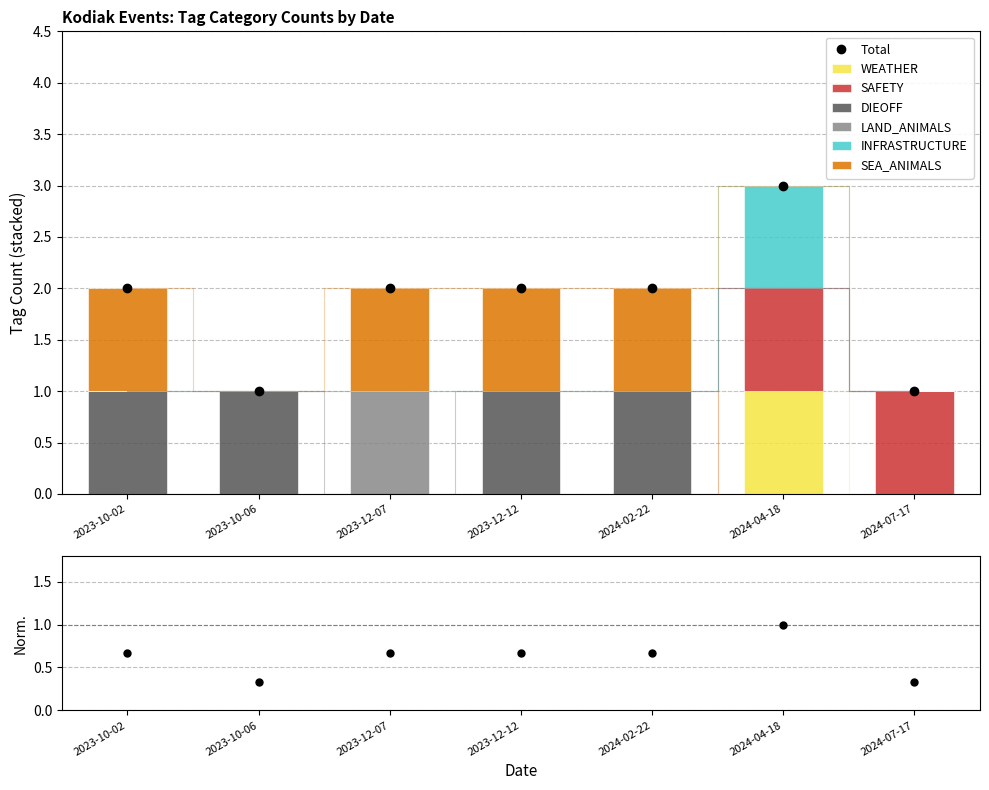

How many groups of bars are there?

7